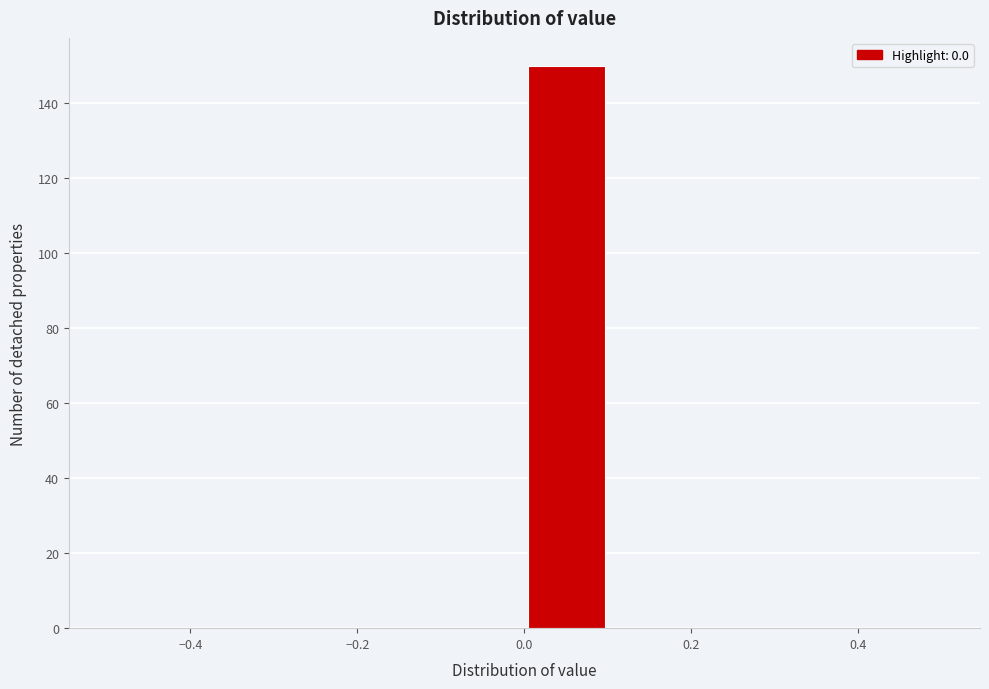

Which range on the x-axis has the tallest bar?

0.0 to 0.1